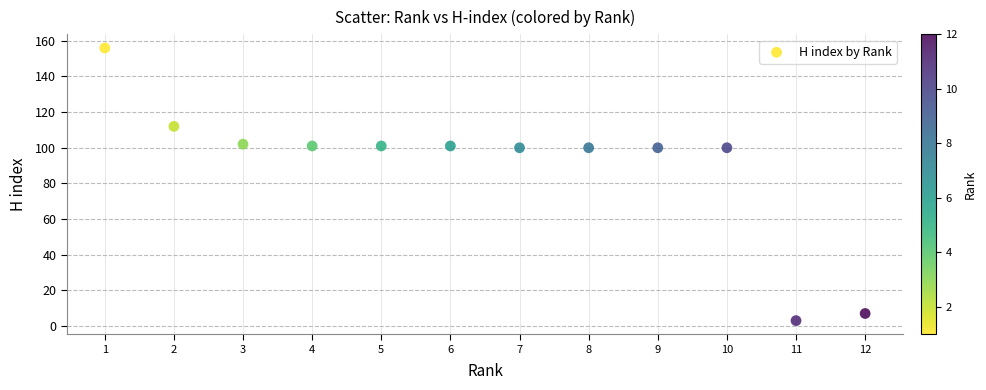

What is the average Y value?

90